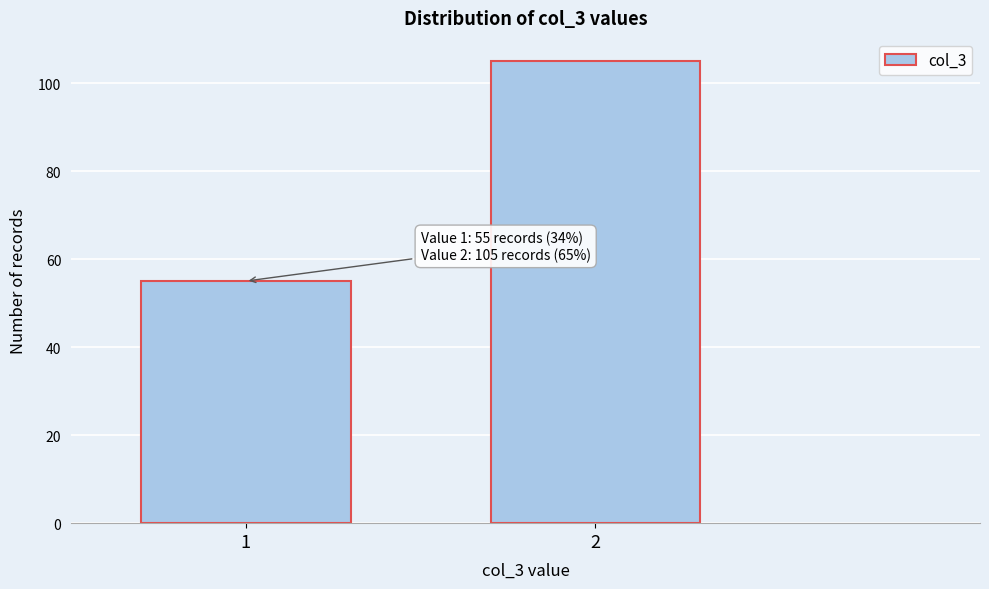

Reading left to right, transcribe all the data shown in this chart.

55	105